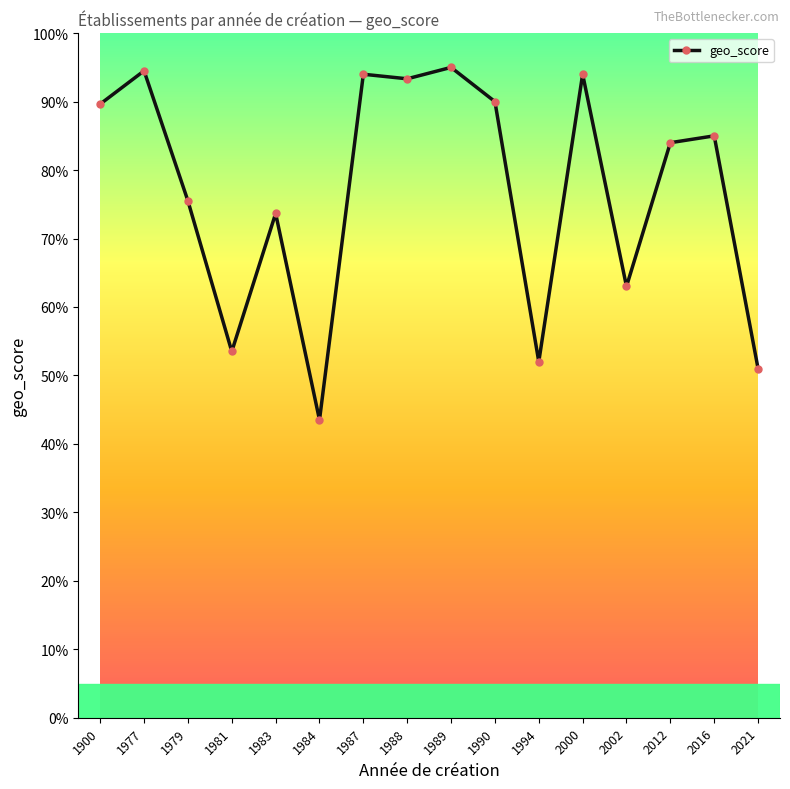

Which category has the lowest value across all series?

1984